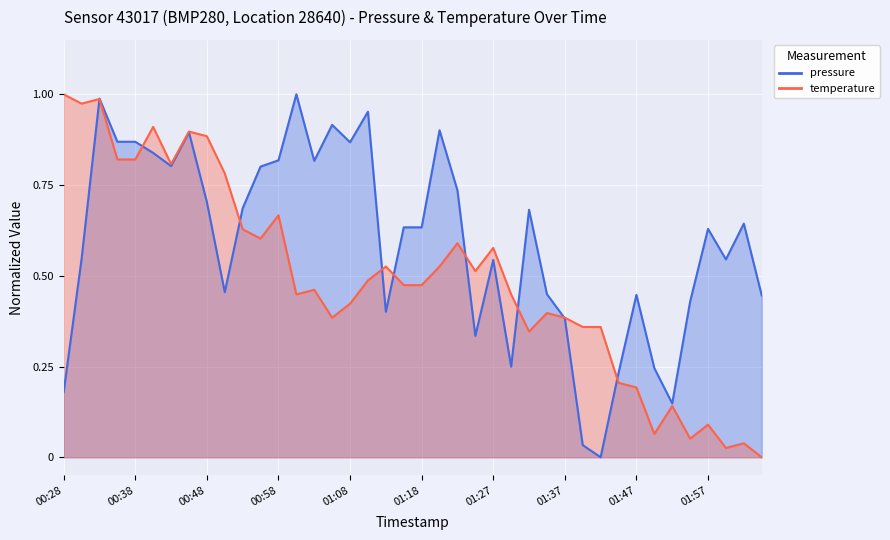

What is the label of the 25th point from the right?

01:05